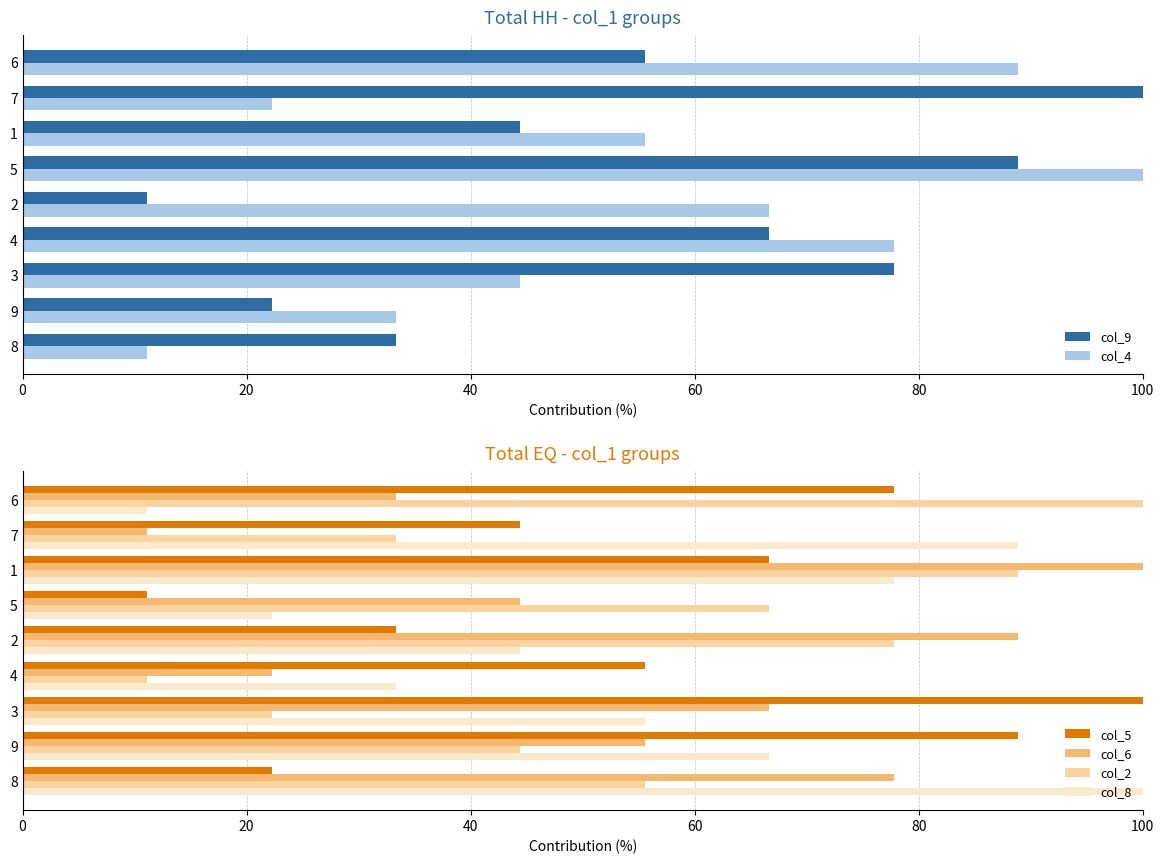

At which label does col_2 reach its minimum?

4